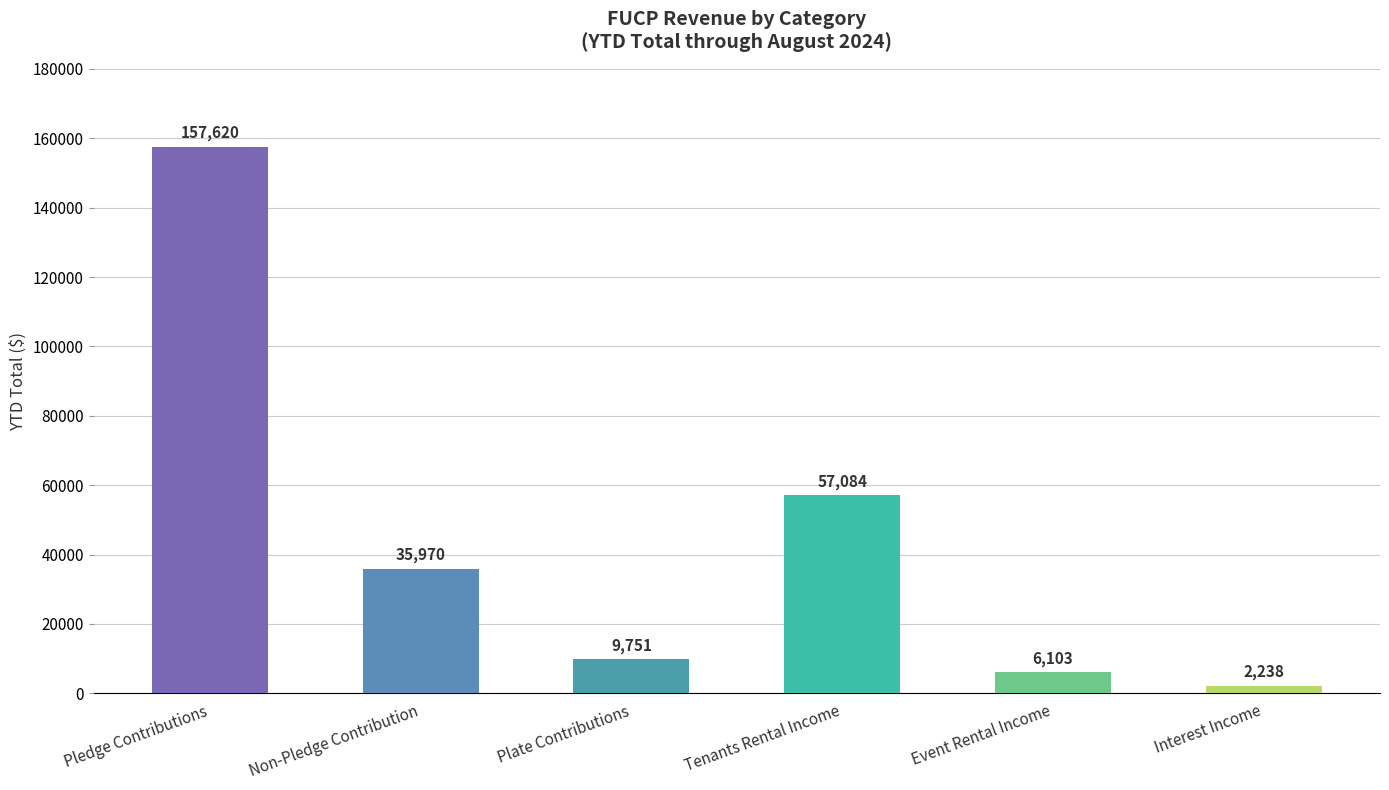

Are the bars grouped side by side (vs. stacked)?

No